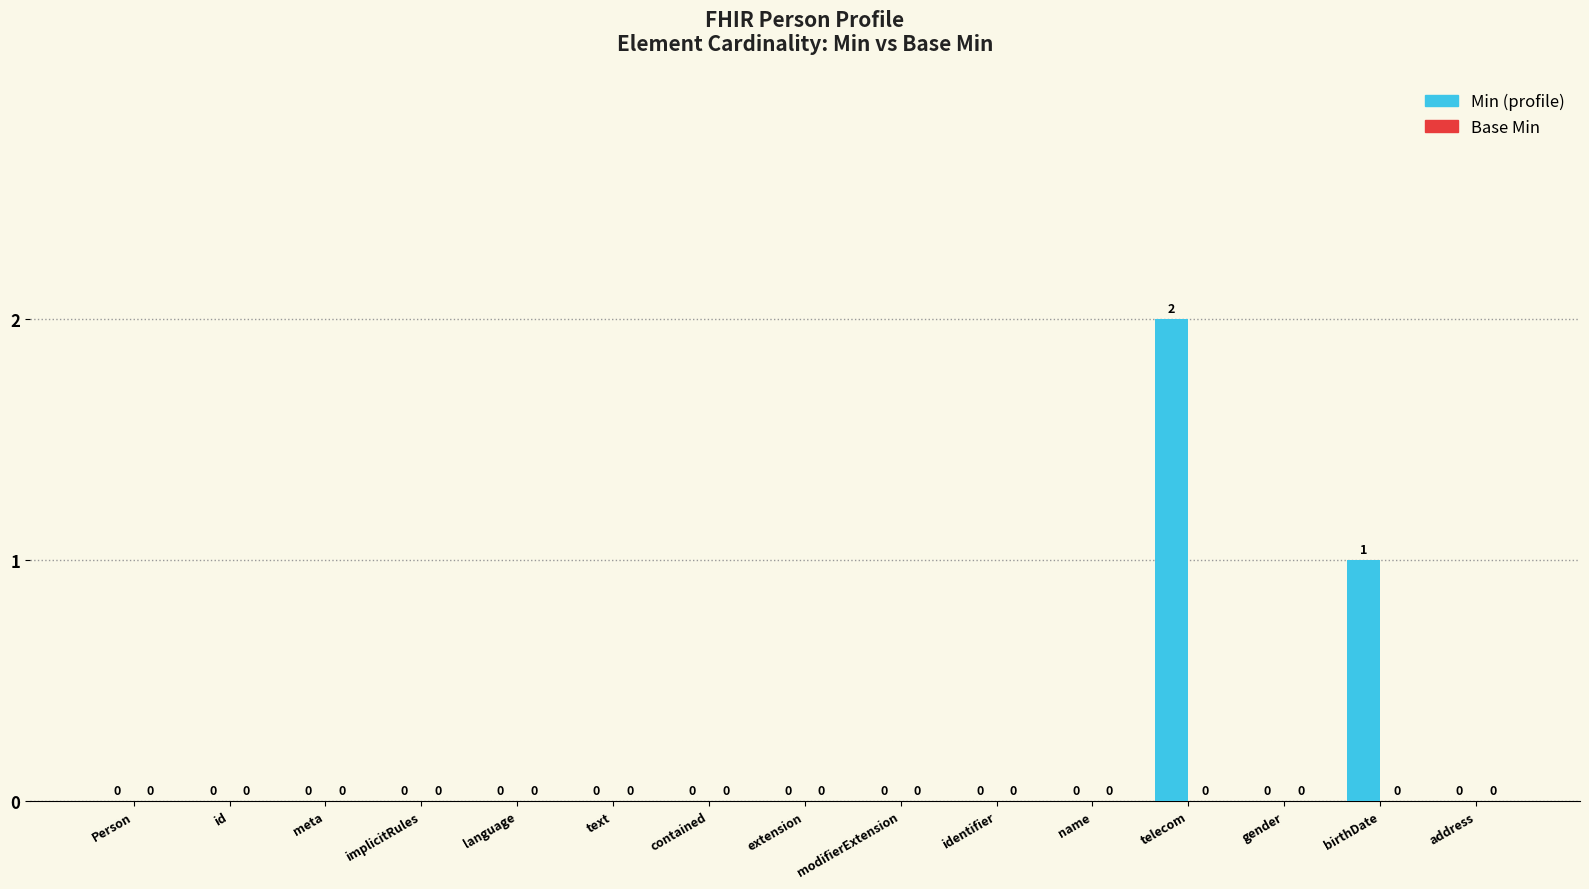

At which label is the value closest to 1?

birthDate